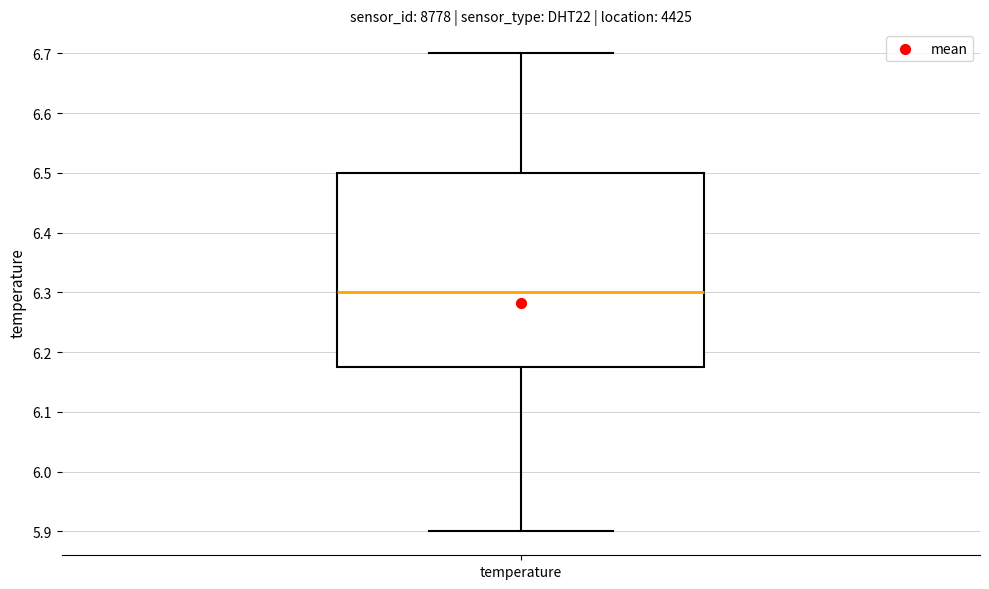

Transcribe this box plot: give where the median line is, the range the box spans, and where the two whiskers end, as read against the y-axis. The values are not printed on the chart, so give them approximately, as read against the axis.

median 6.30, box 6.18 to 6.50, whiskers 5.90 to 6.70